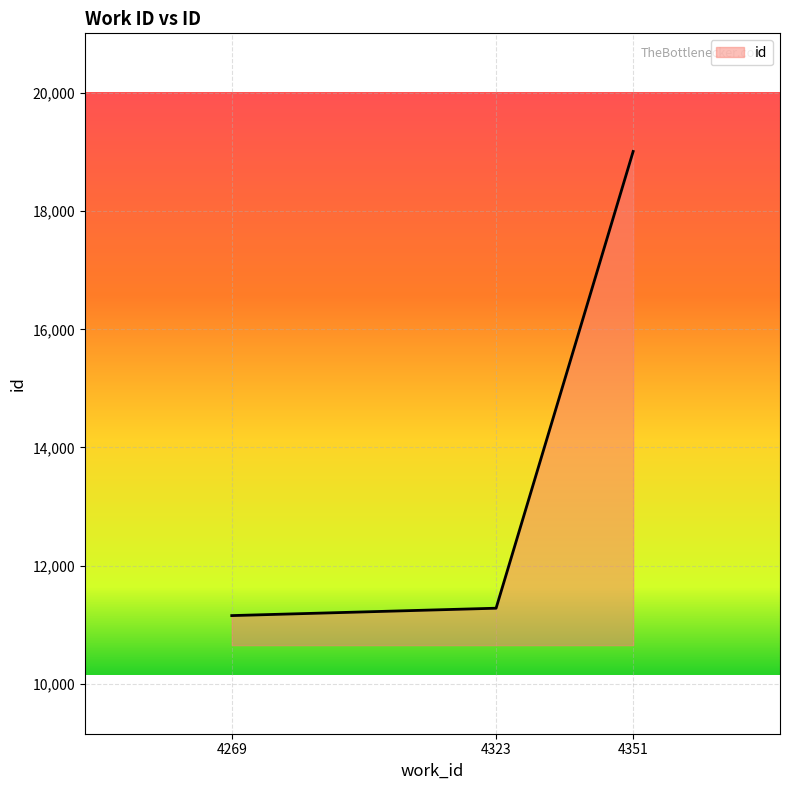

Reading left to right, extract all data points from this chart.

4269=11153	4323=11278	4351=19011